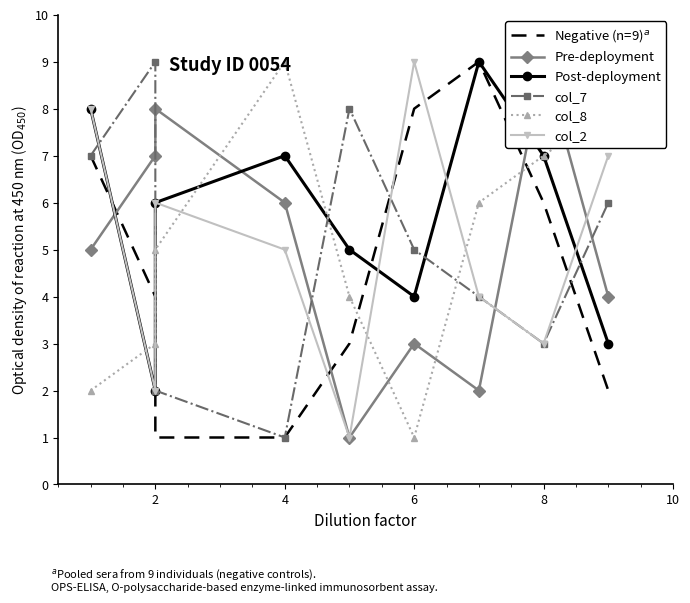

What is the sum of all col_7 values?

45